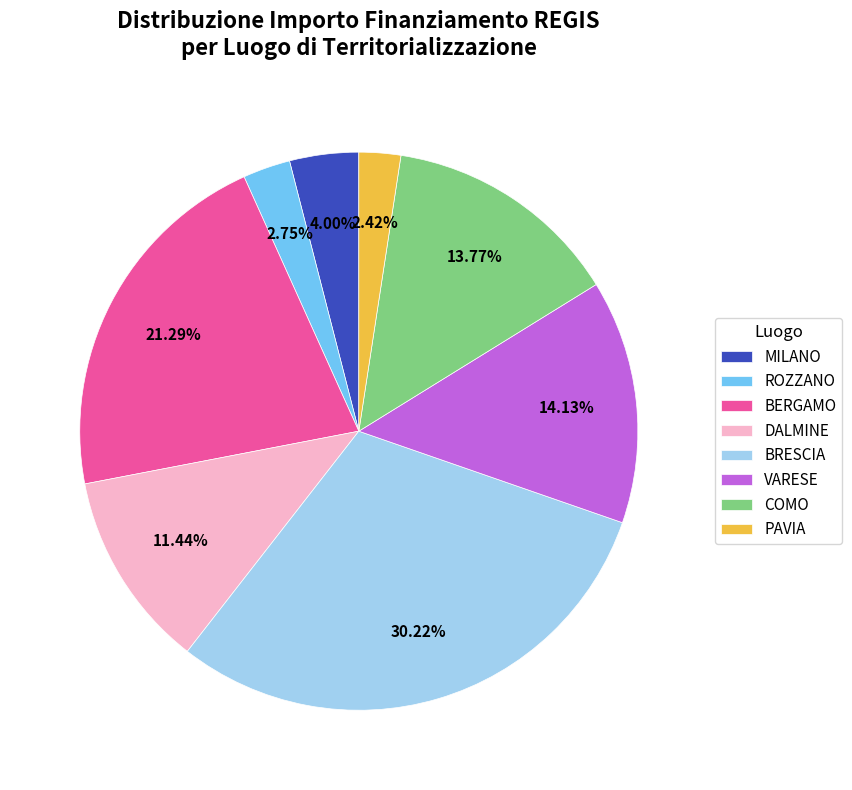

Which slice is the largest?

BRESCIA